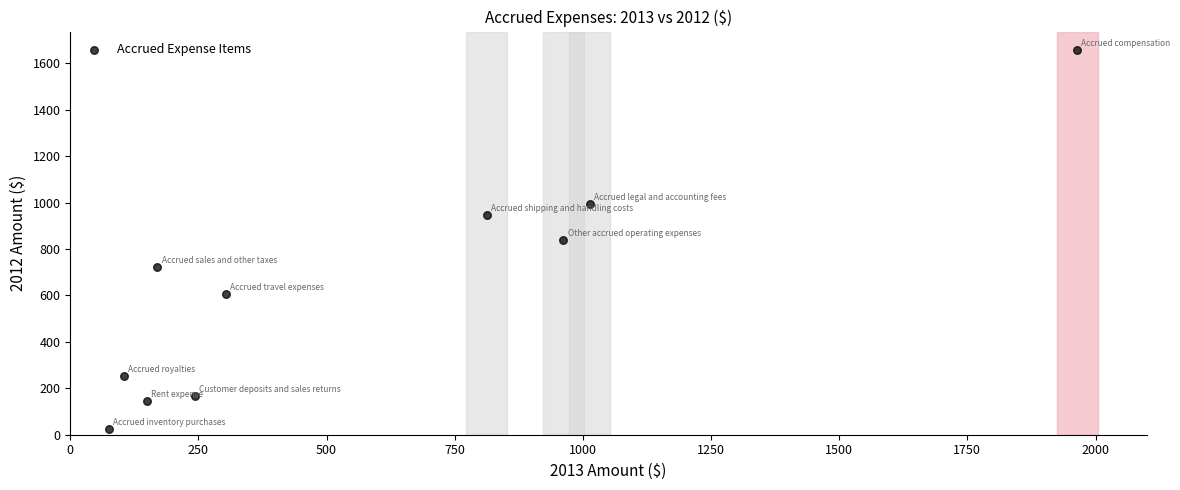

What is the range of Y values (max minus min)?

1630